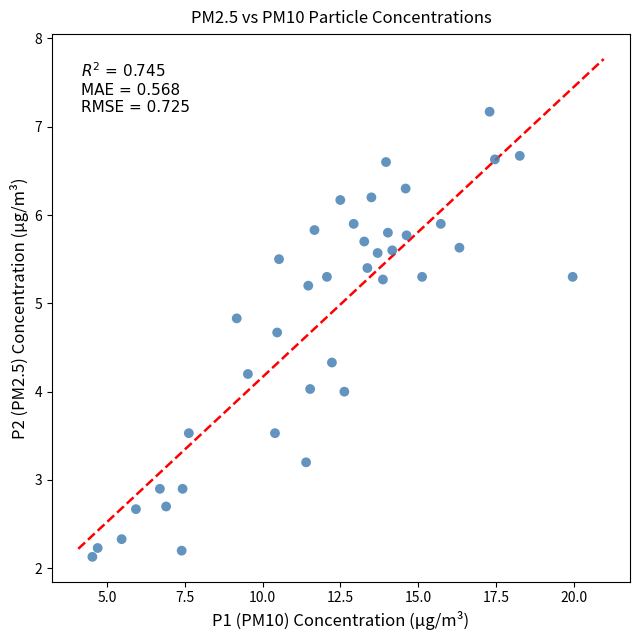

What is the range of Y values (max minus min)?

5.0